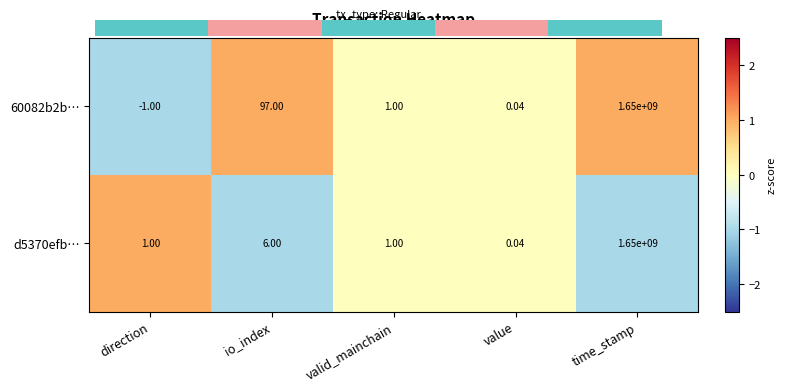

List the labels in order of 60082b2b… value, largest first.

time_stamp, io_index, valid_mainchain, value, direction